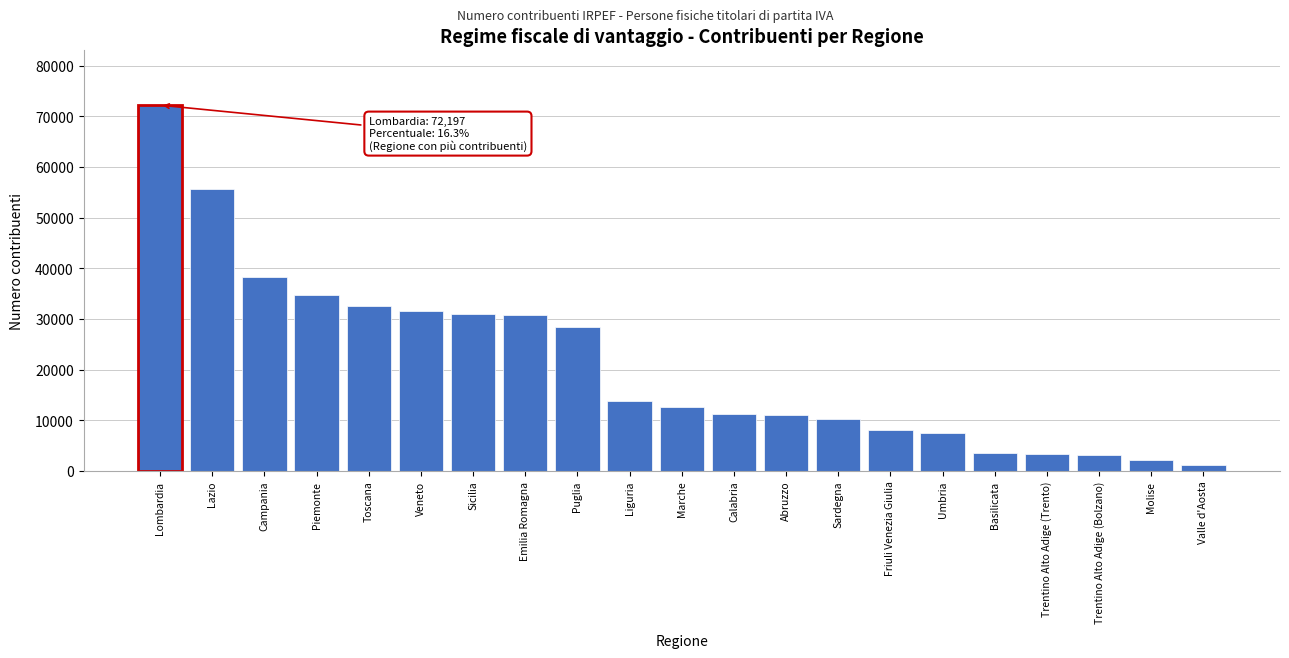

The value at Umbria is 2147. True or false?

False